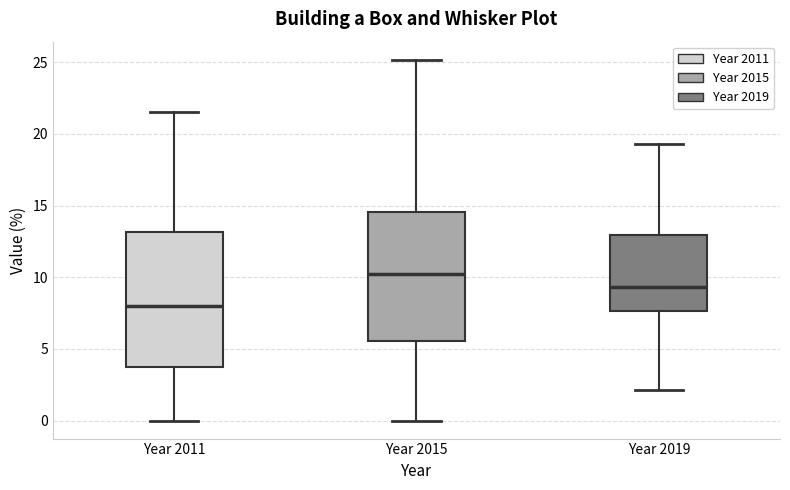

Reading left to right, transcribe this box plot: for each box, give where its median line is, the range the box spans, and where its two whiskers end, as read against the y-axis. The values are not printed on the chart, so give them approximately, as read against the axis.

Year 2011: median 8.0, box 4.0 to 13.0, whiskers 0.0 to 21.5
Year 2015: median 10.0, box 5.5 to 14.5, whiskers 0.0 to 25.0
Year 2019: median 9.5, box 7.5 to 13.0, whiskers 2.0 to 19.5